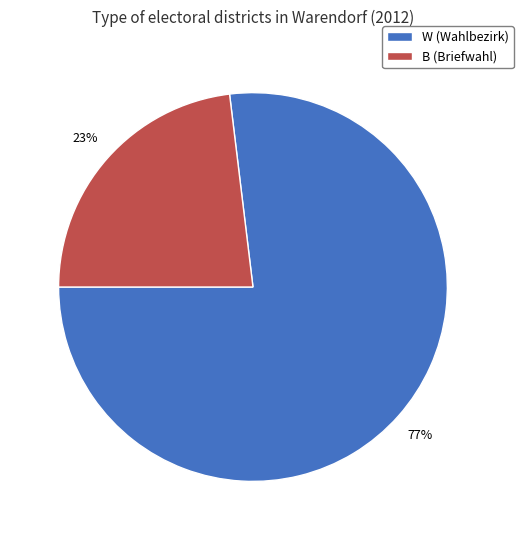

Between B (Briefwahl) and W (Wahlbezirk), which is larger?

W (Wahlbezirk)